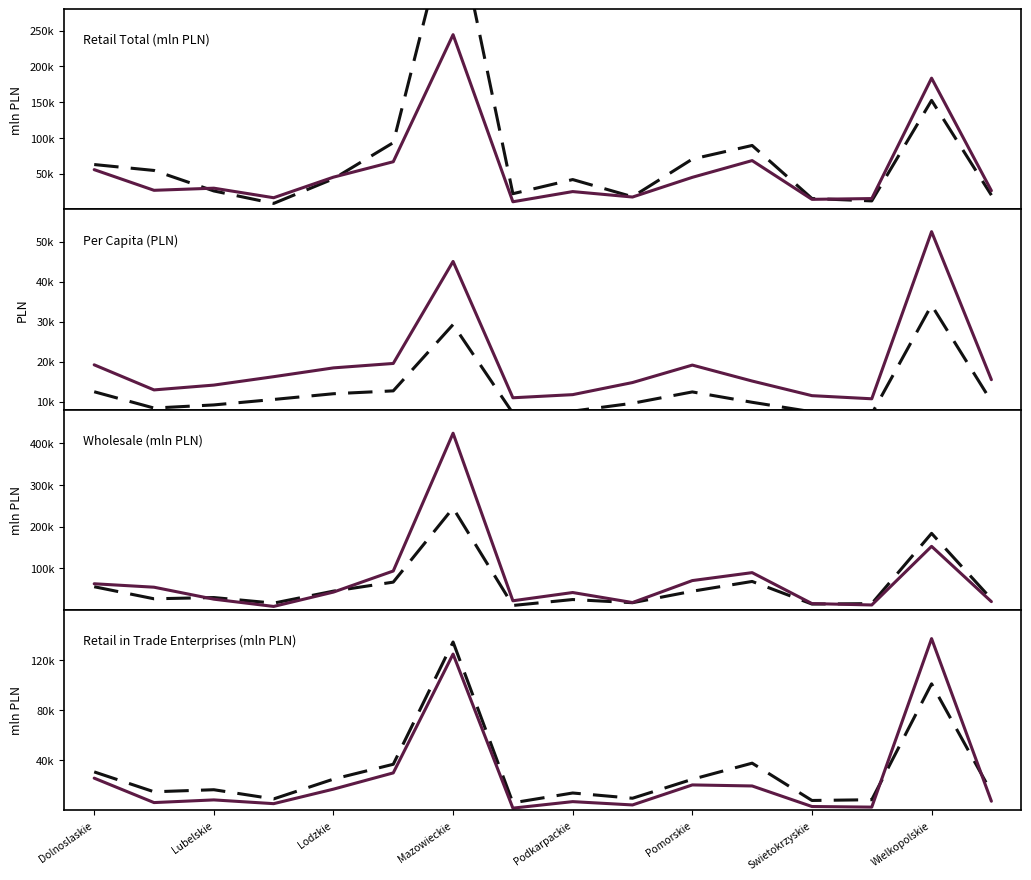

Is it true that retail_total equals 16412.1 at 3?

True